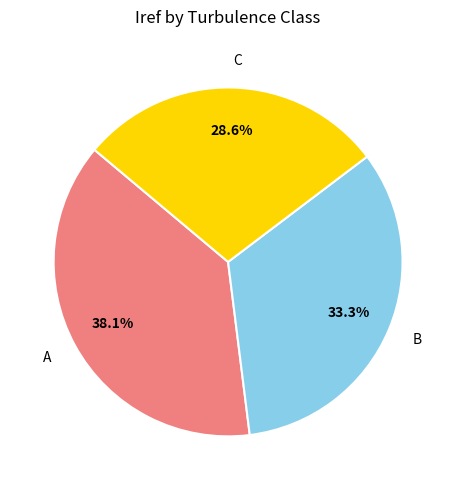

Count the number of slices in the pie.

3